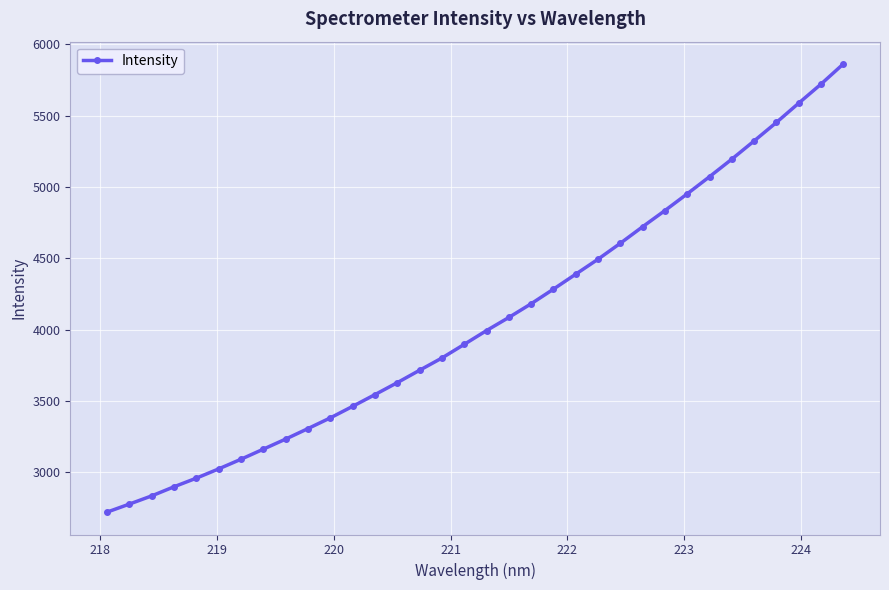

What is the value of the 34th point from the left?

5860.9